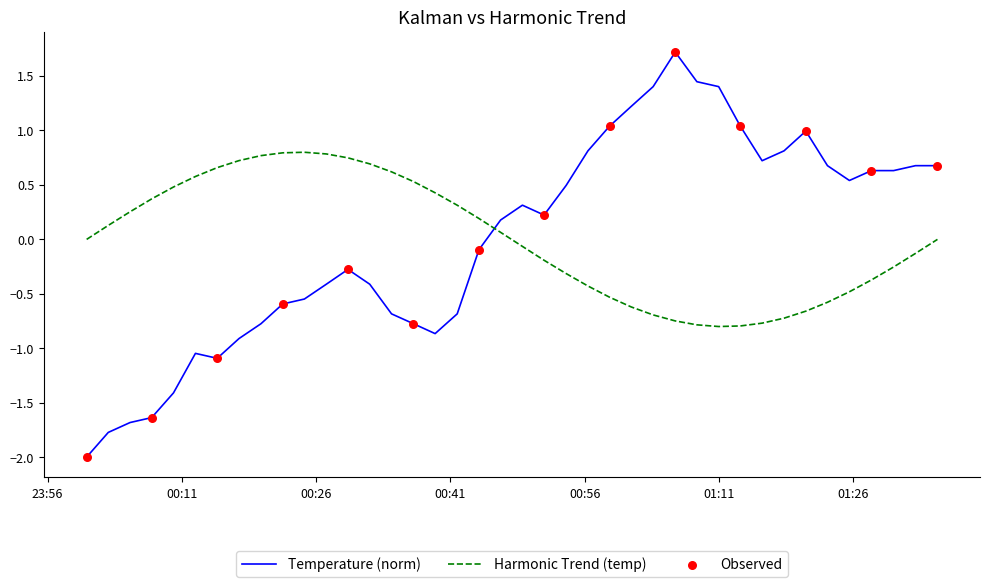

What is the greatest value displayed?

1.7